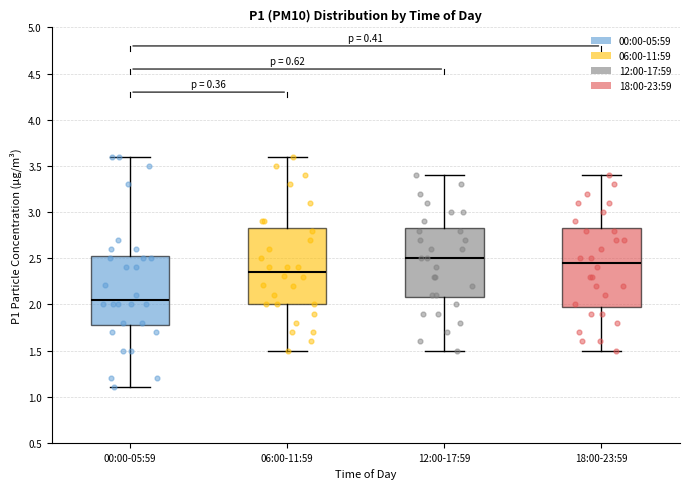

Which box's median line is the lowest?

00:00-05:59